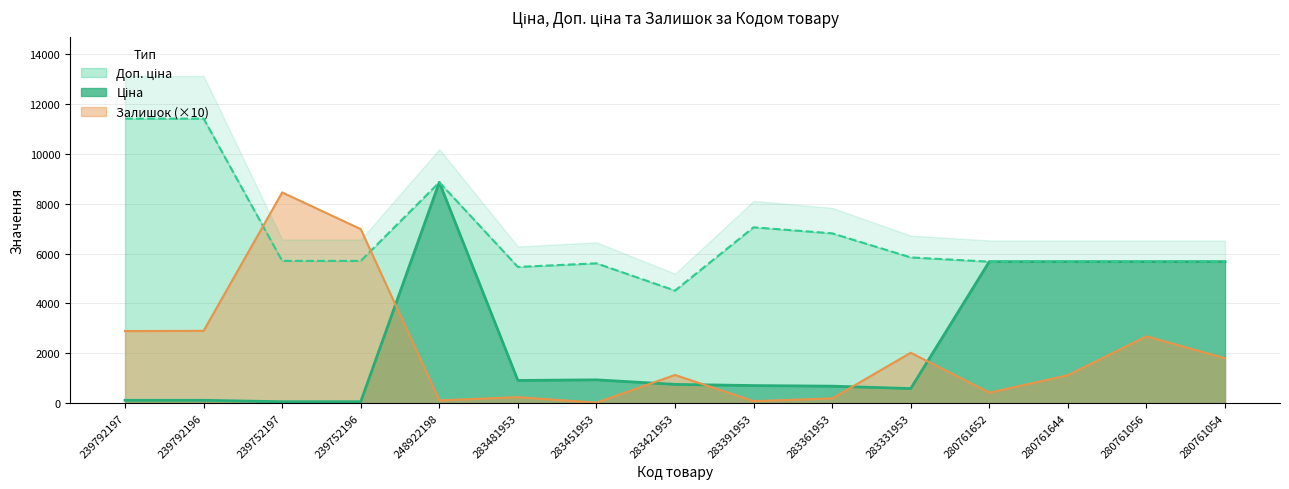

How many interior local peaks does the Ціна series have?

2